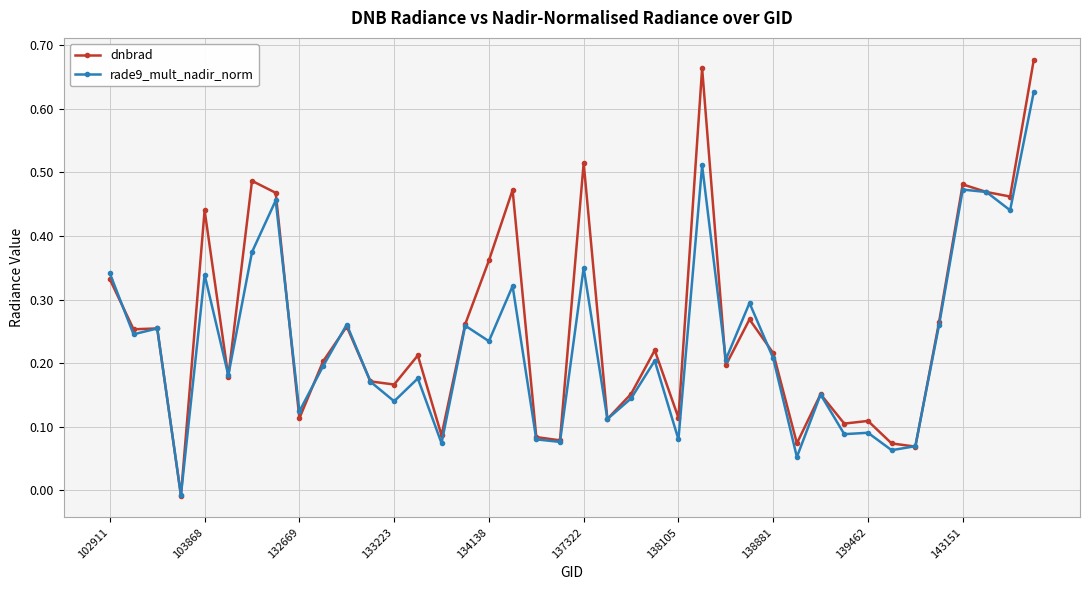

Which series has the largest range (max minus min)?

dnbrad